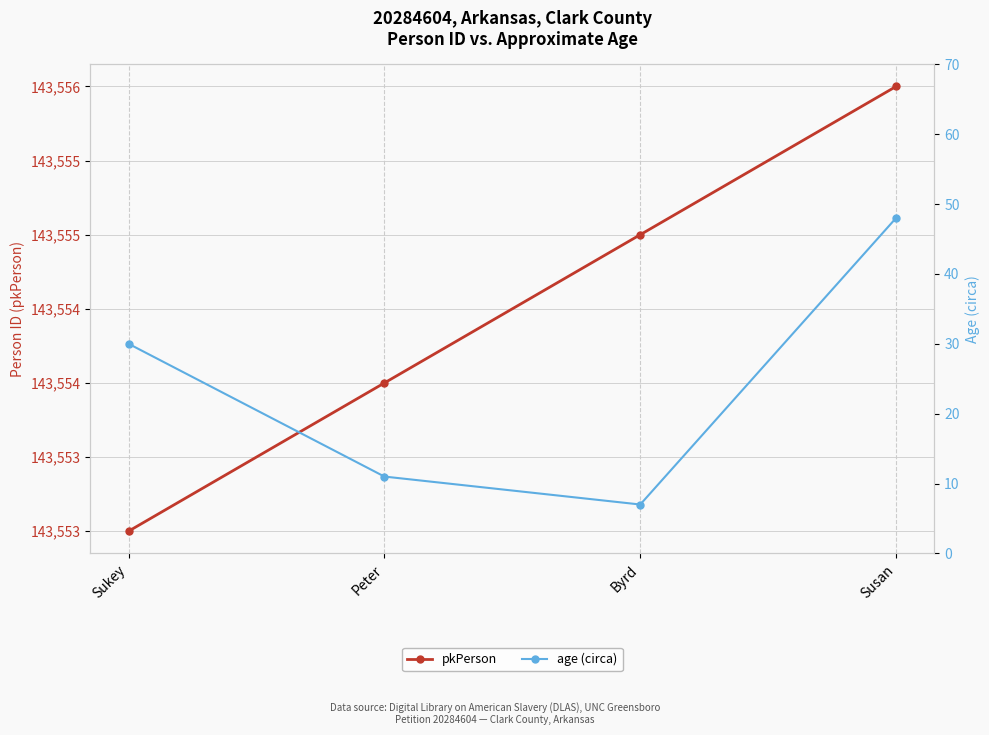

True or false: age (circa) and pkPerson cross at least once.

False